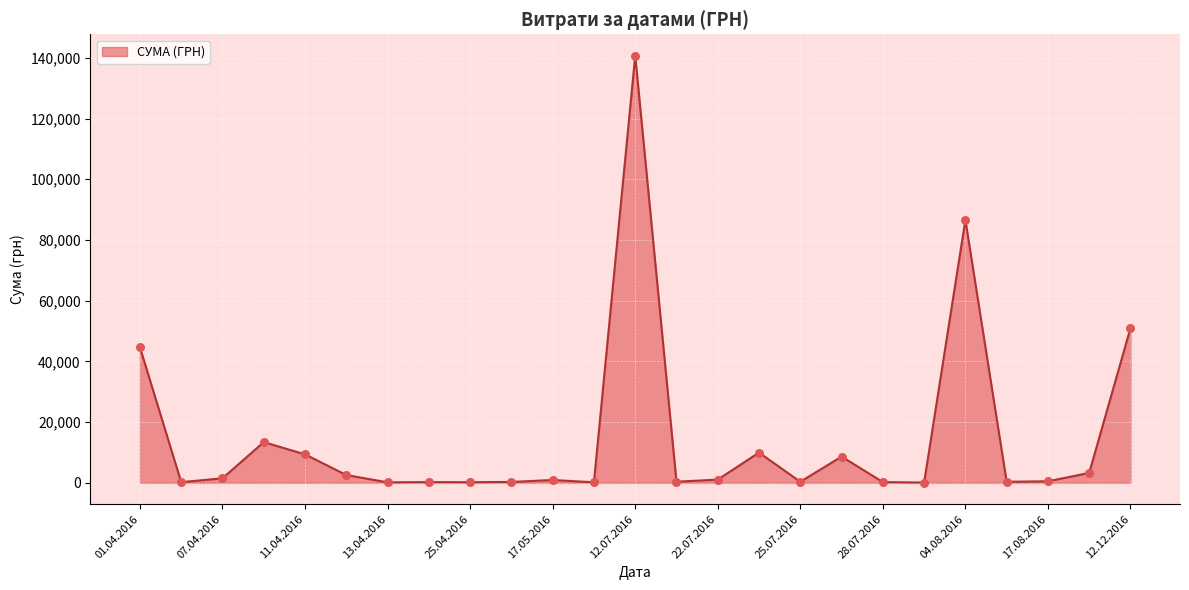

What is the greatest value displayed?

140706.2